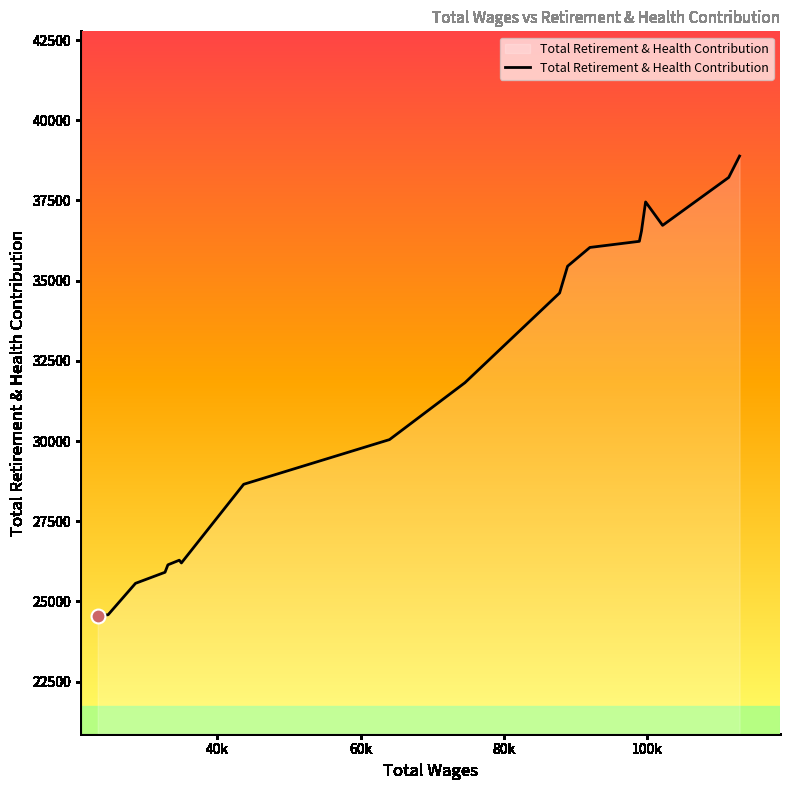

What is the greatest value displayed?

38882